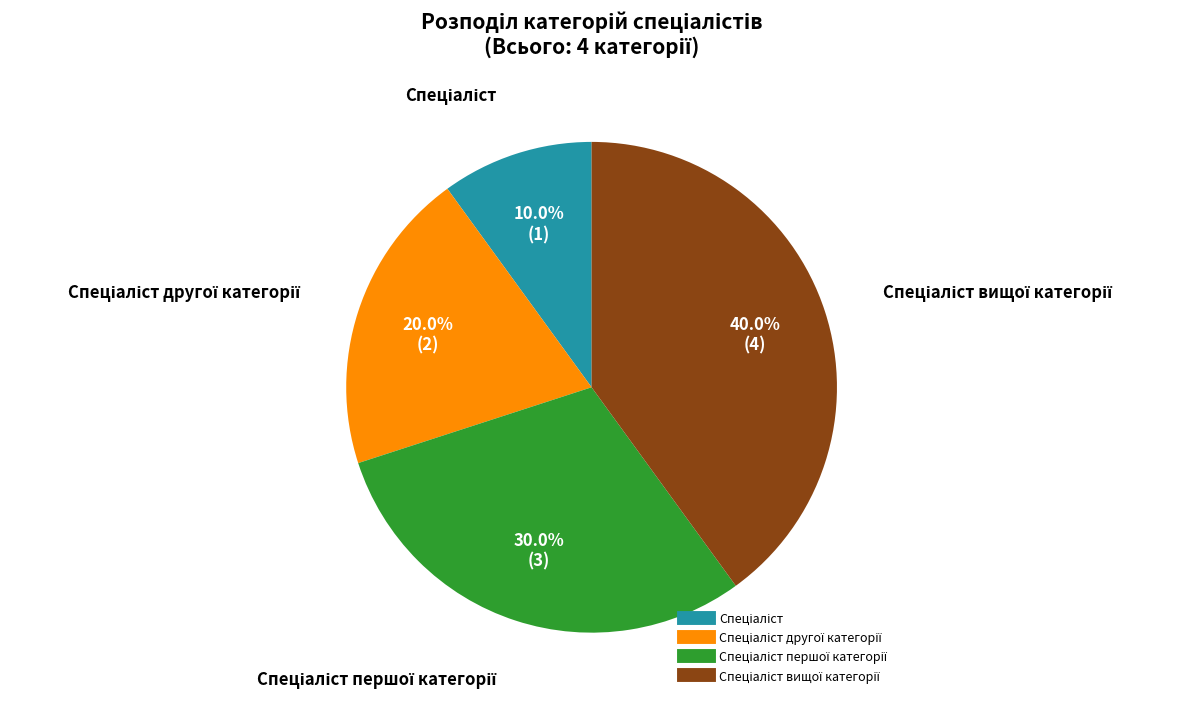

Is there any slice that represents more than half of the pie?

No